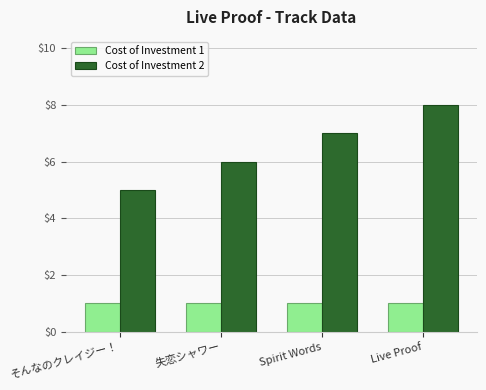

At Live Proof, list the series in order from largest to smallest.

Cost of Investment 2, Cost of Investment 1